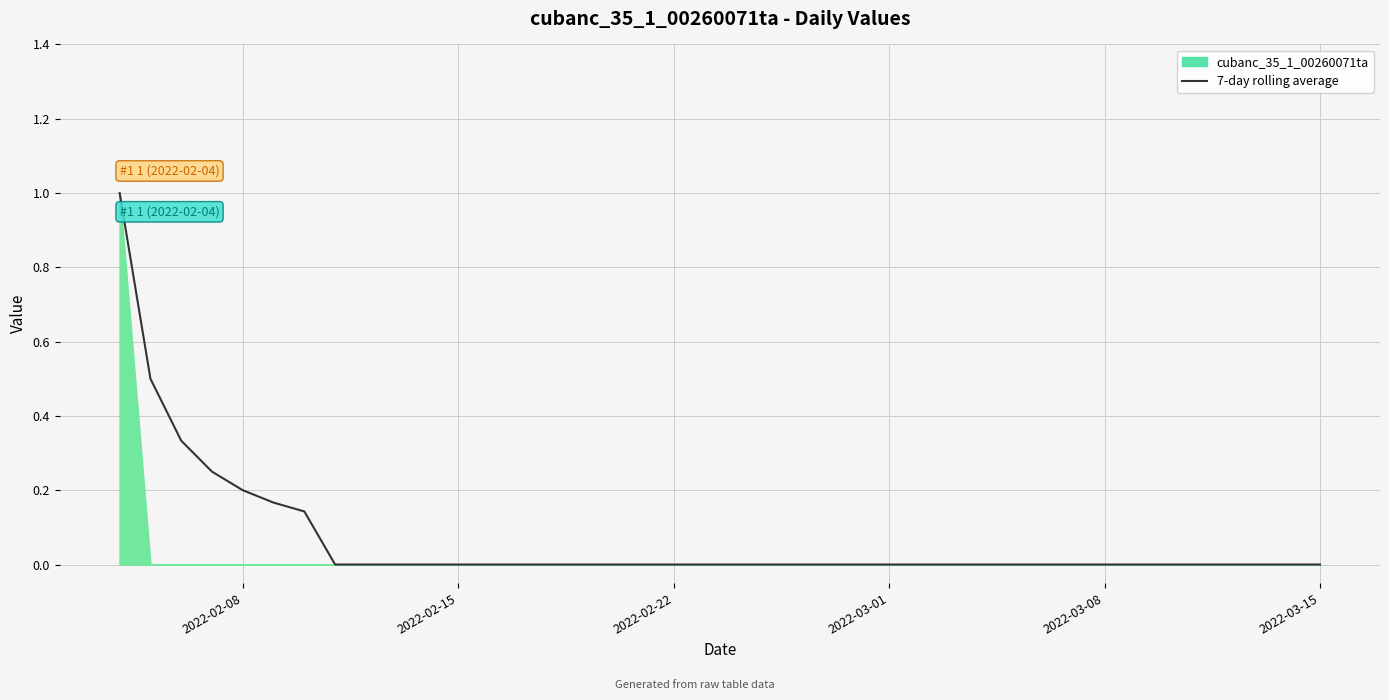

True or false: there are more than 2 points higher than both neighbors.

False